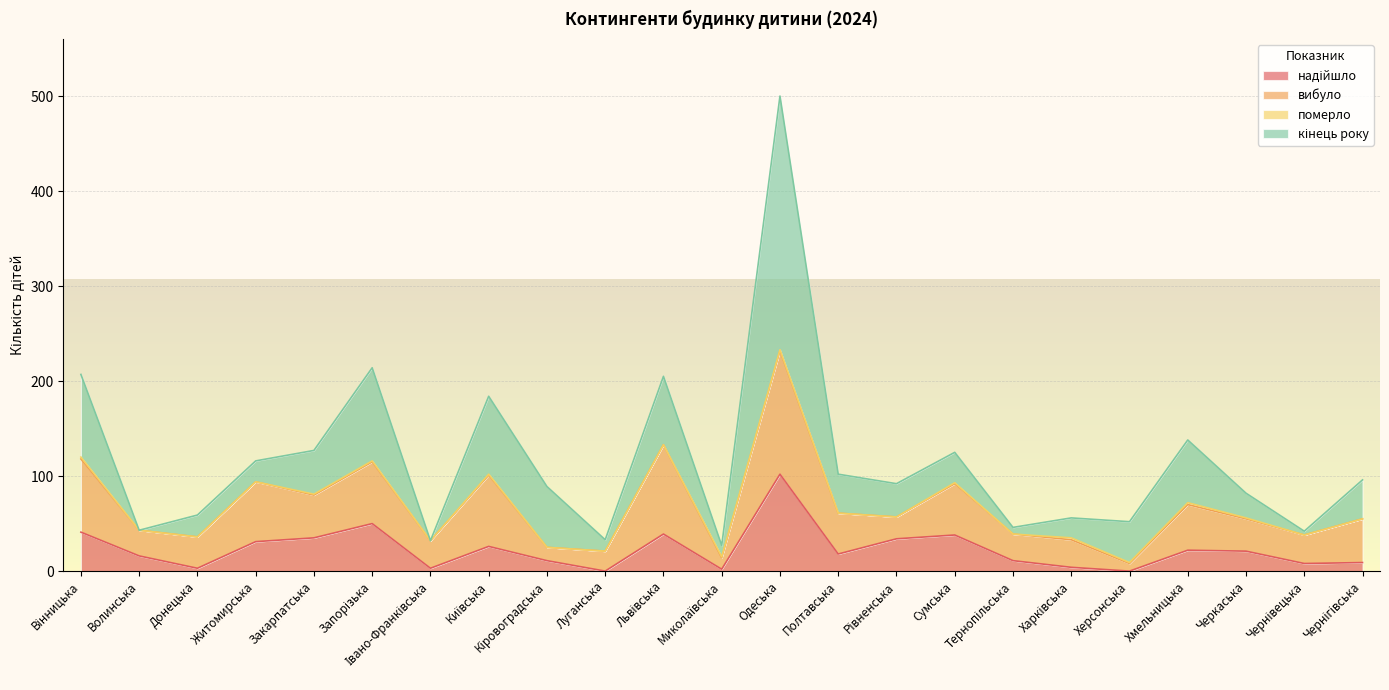

What is the sum of all вибуло values?

1028